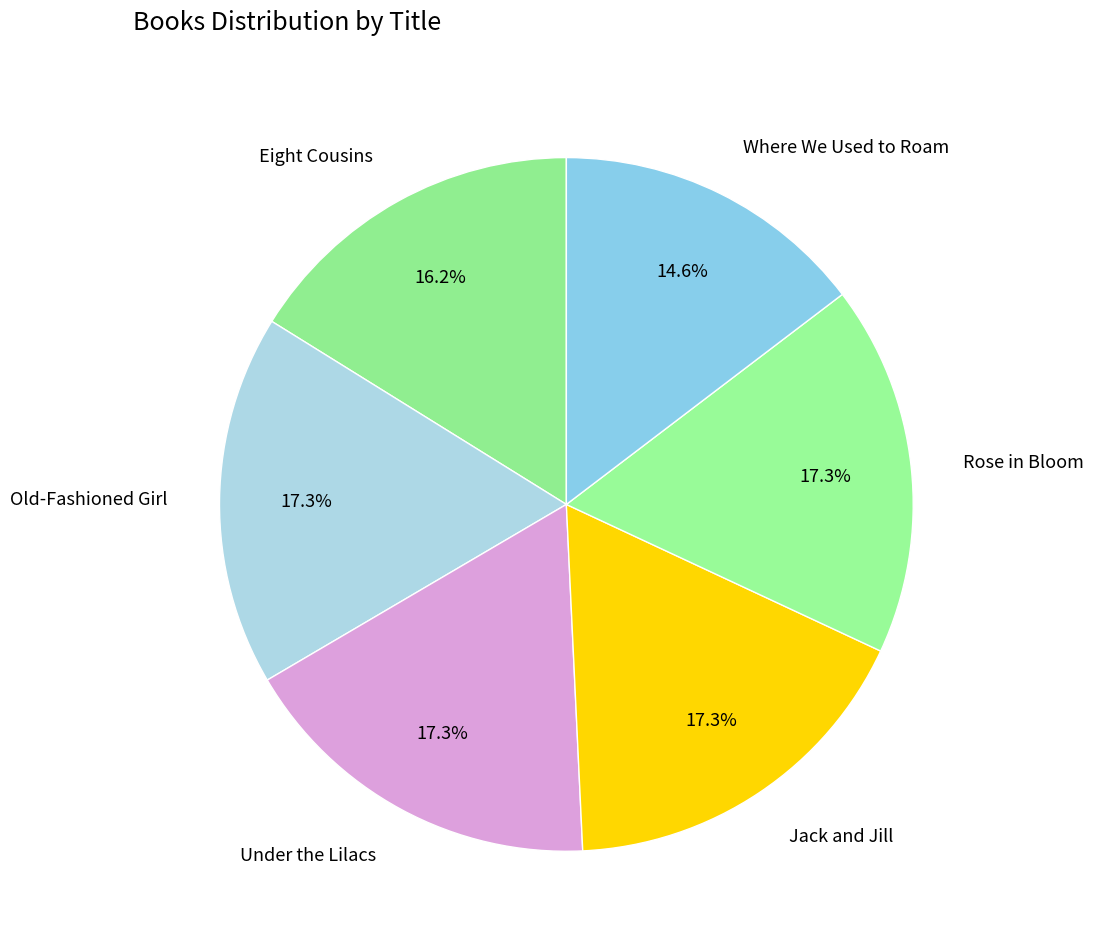

Does Under the Lilacs represent more than half of the total?

No